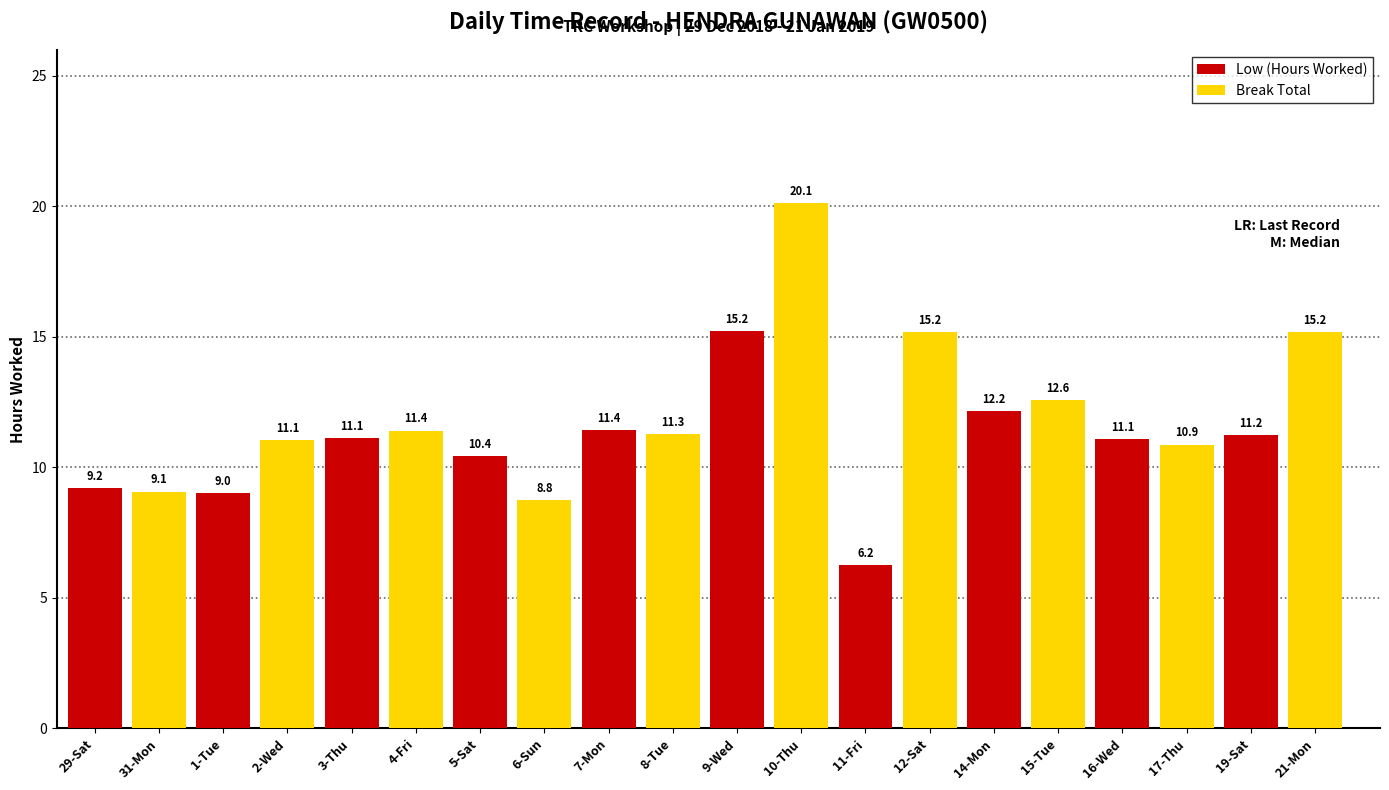

Does the chart contain any negative values?

No